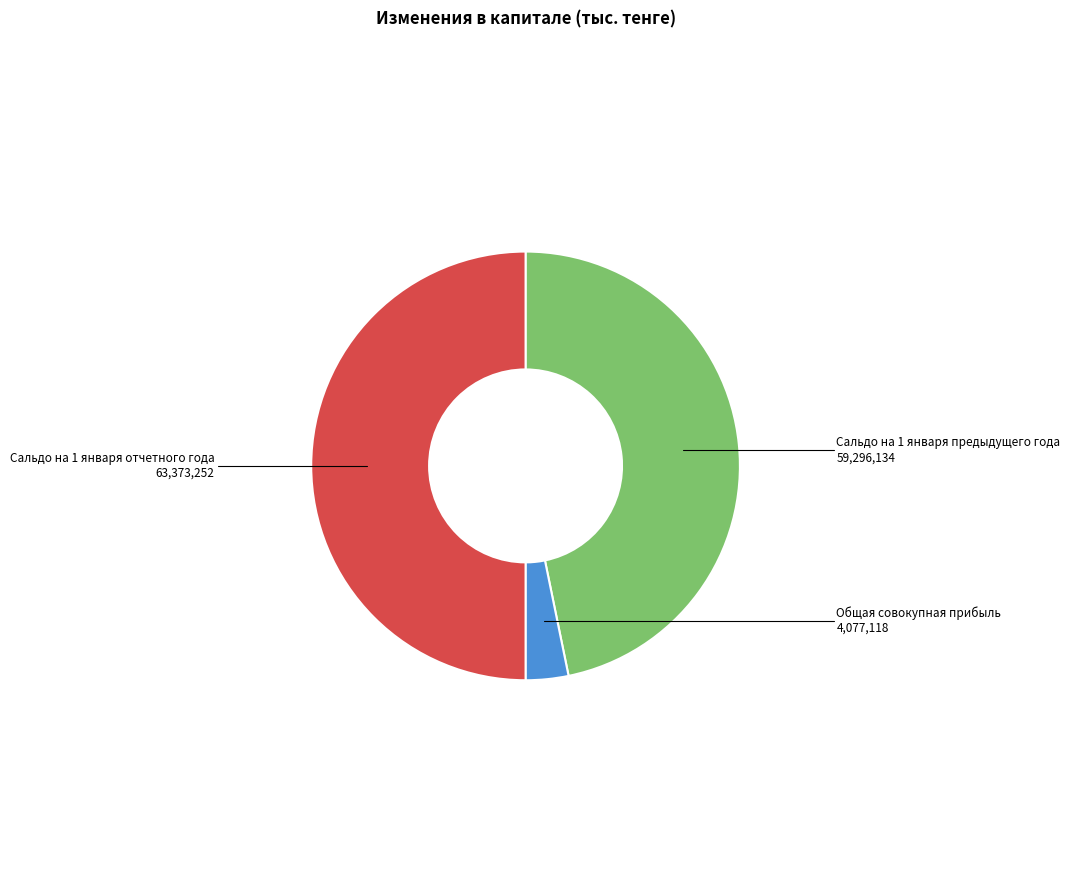

Is the sum of Сальдо на 1 января предыдущего года and Сальдо на 1 января отчетного года greater than half?

Yes